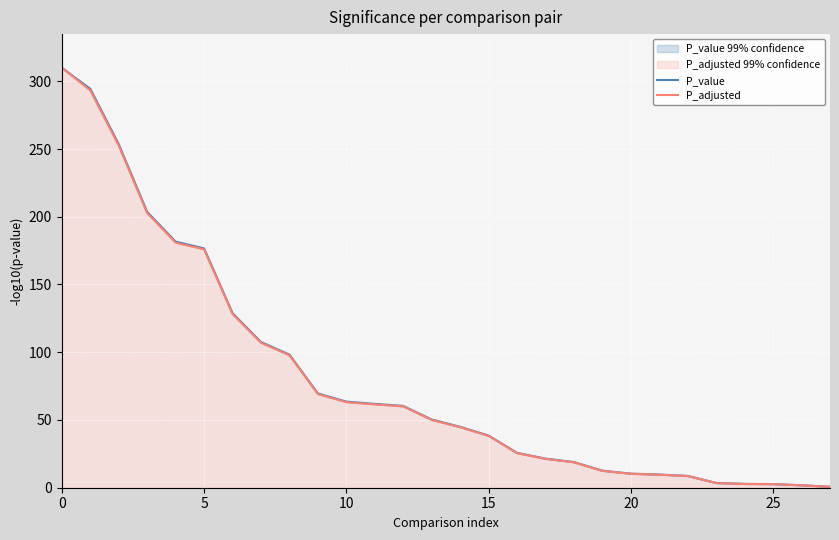

Rank the series at 10 from highest to lowest value.

P_value, P_adjusted